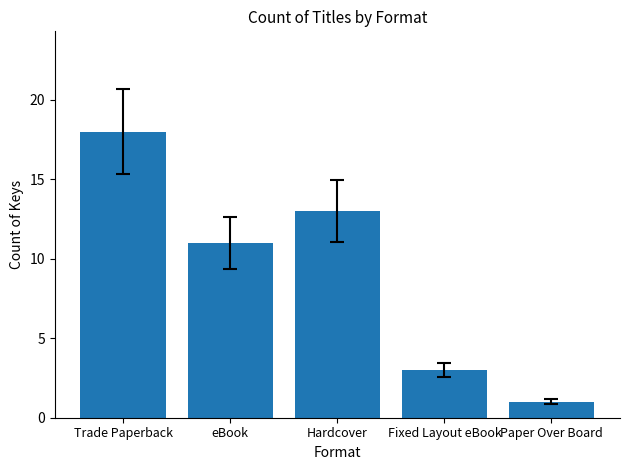

How many values are below 11?

2